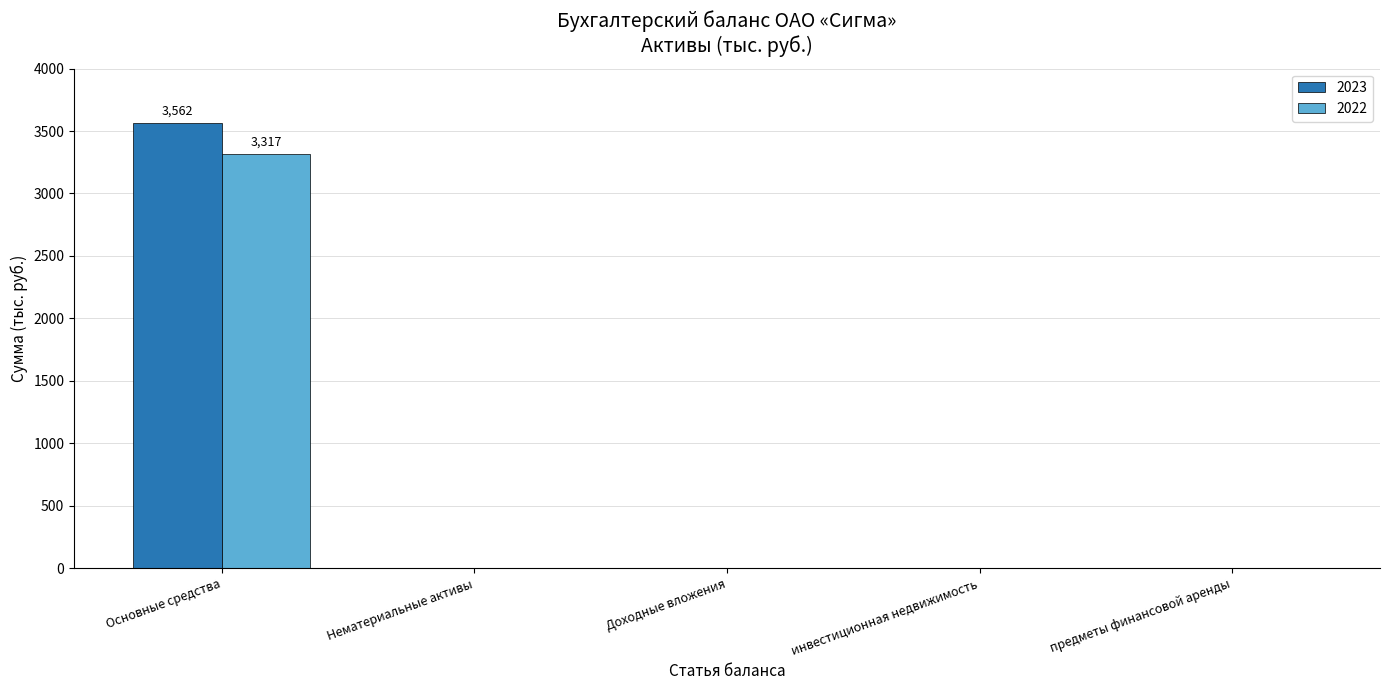

At which category is the sum across all series the highest?

Основные средства